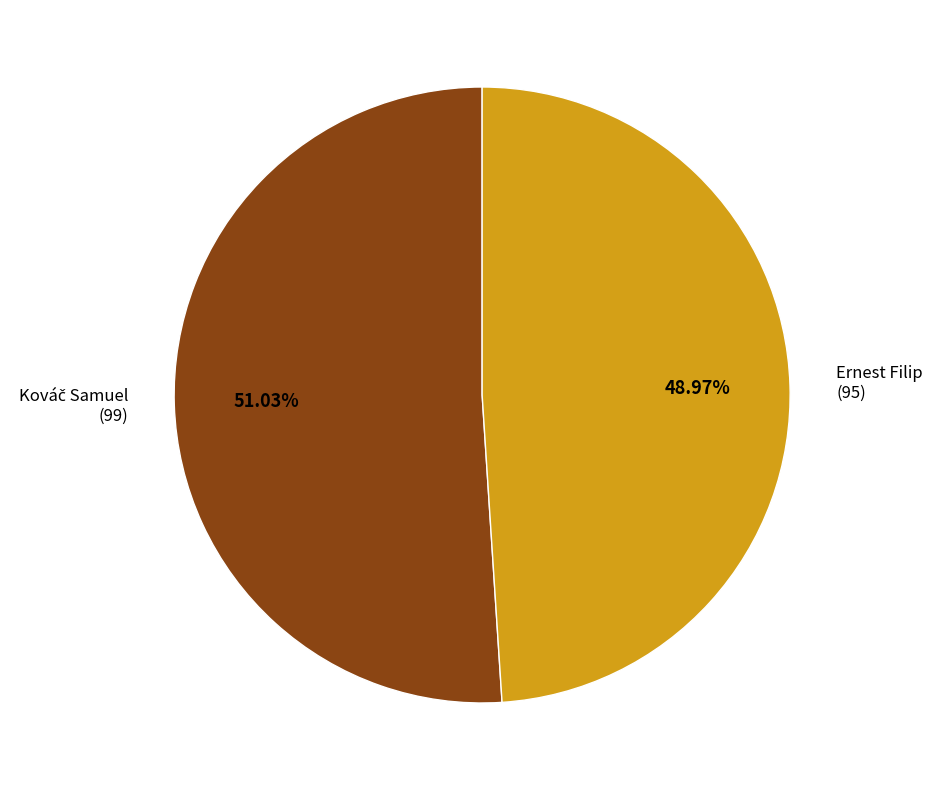

Is there any slice that represents more than half of the pie?

Yes